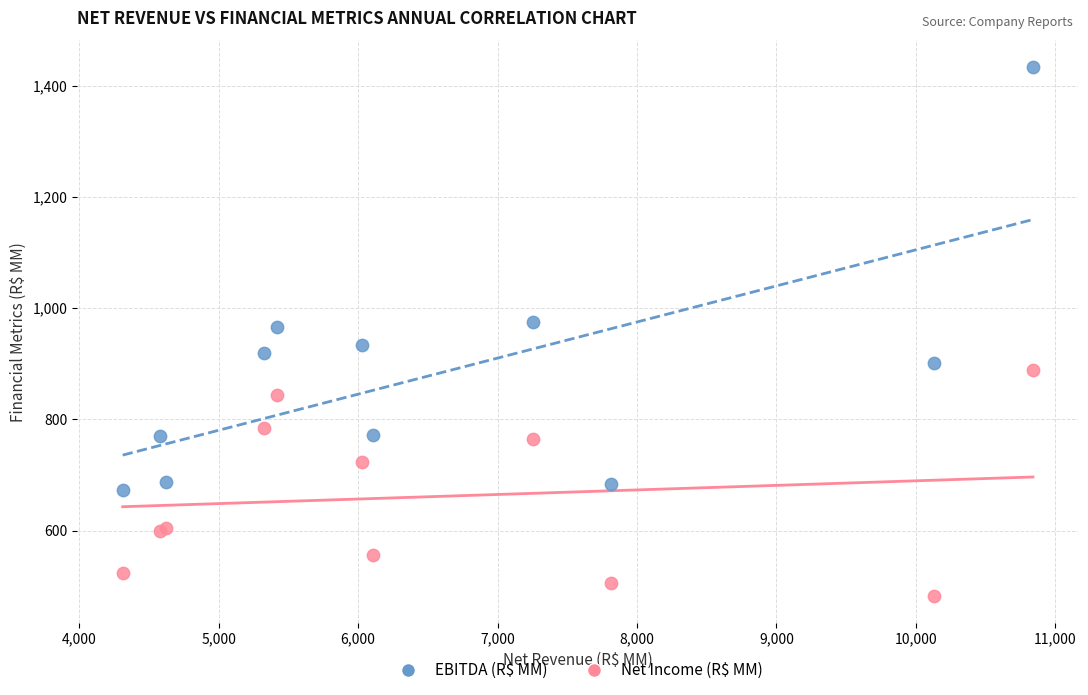

What is the X range (max minus min) for the scatter plot?

6528.7